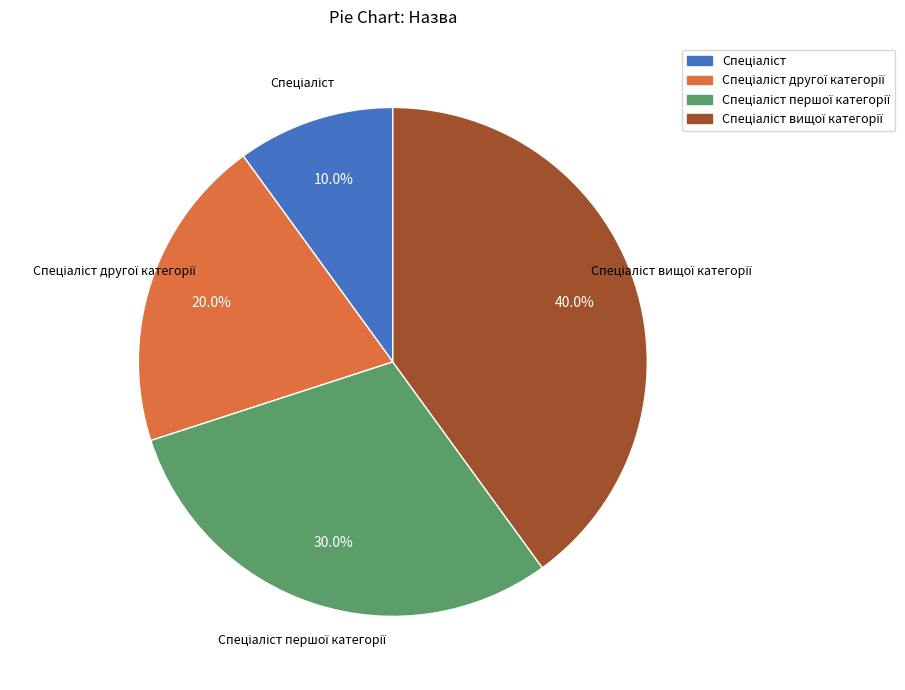

Does any single category account for the majority?

No